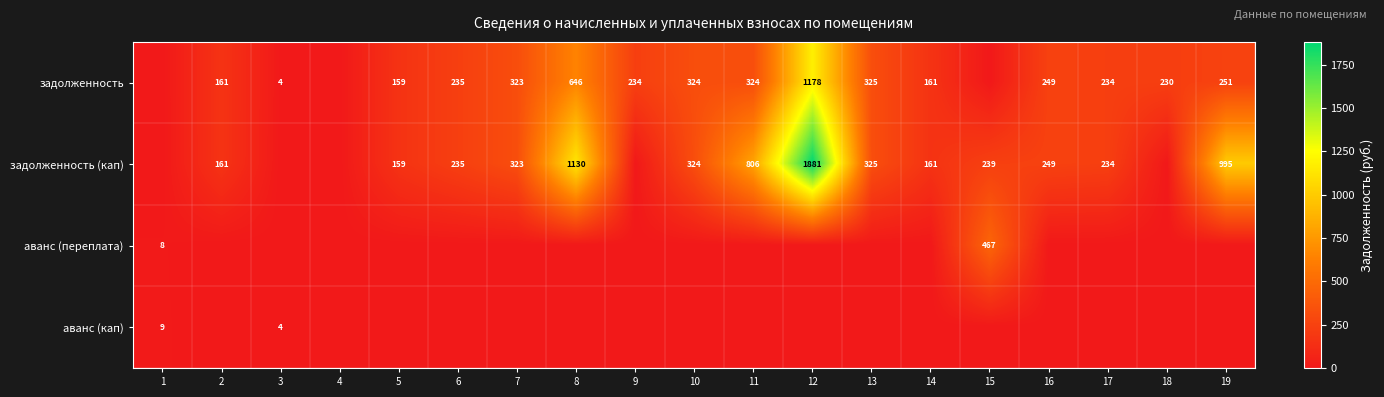

Is it true that задолженность equals 105 at 16?

False